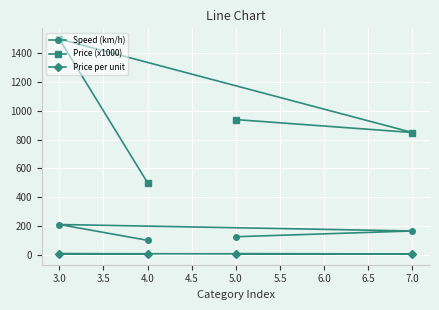

Rank the series by their maximum value, from lowest to highest.

Price per unit, Speed (km/h), Price (x1000)